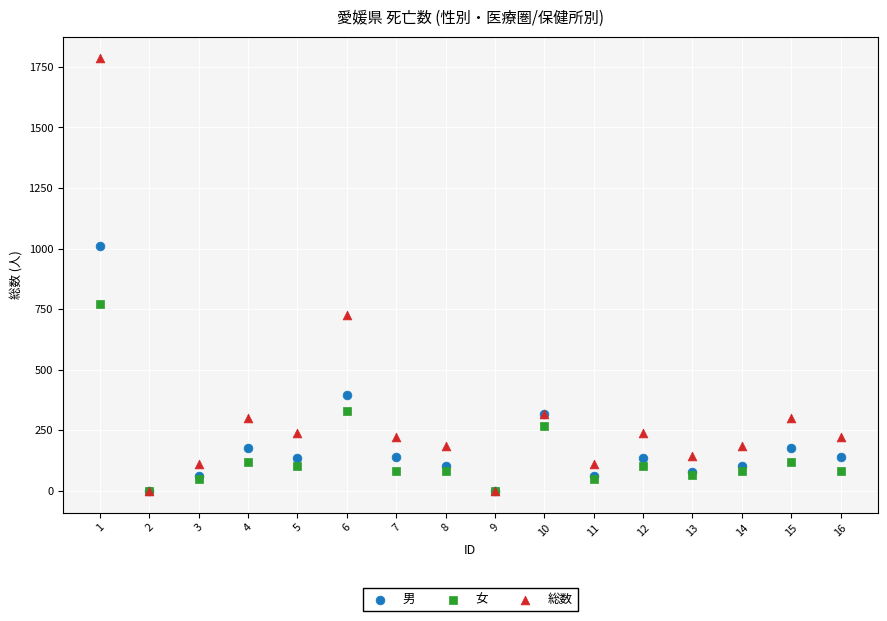

In the 男 series, what Y value is closest to 506?

394